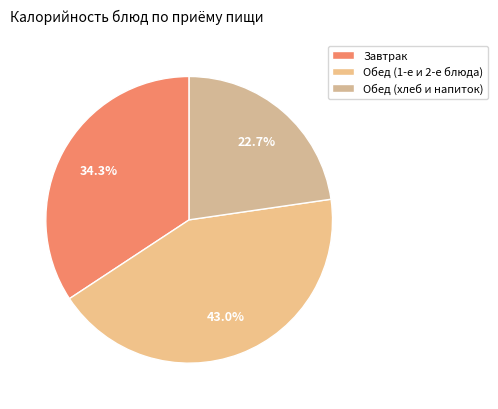

Which category has the smallest portion of the pie?

Обед (хлеб и напиток)